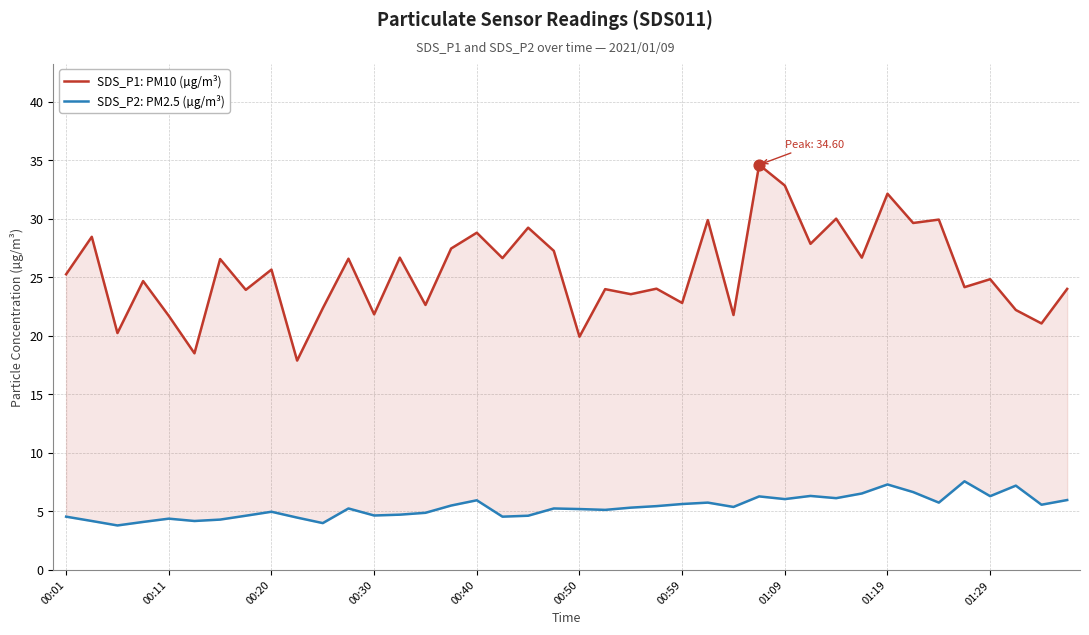

Which series contains the highest Y value?

SDS_P1: PM10 (µg/m³)